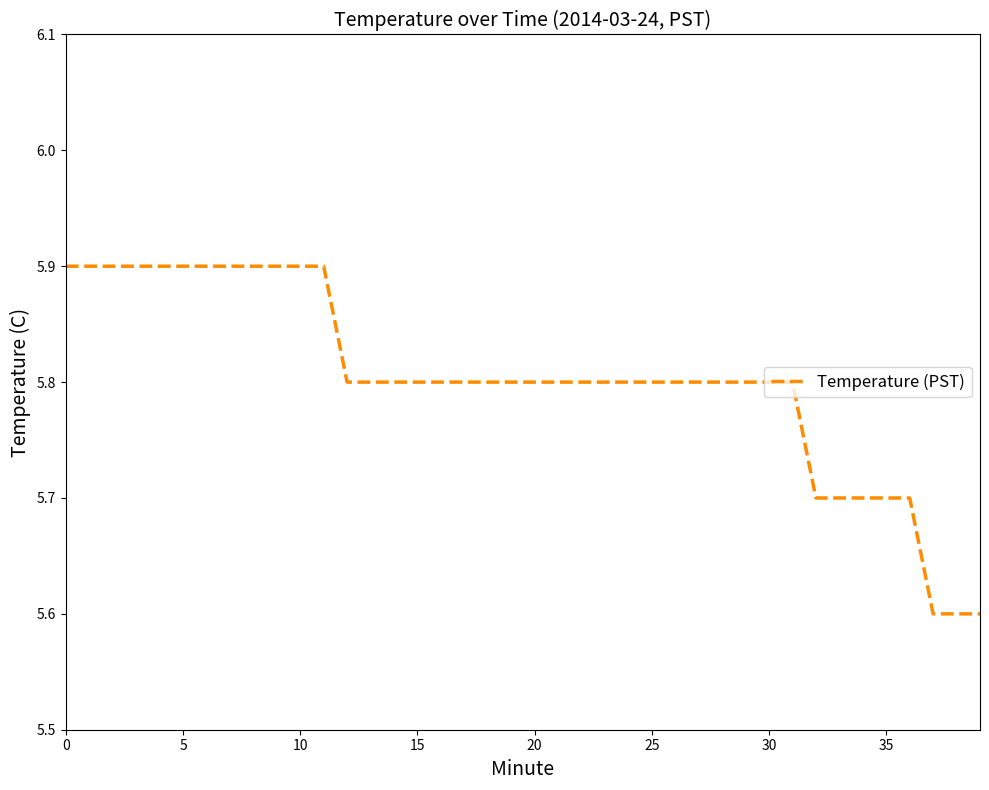

What is the difference between the maximum and minimum values?

0.3